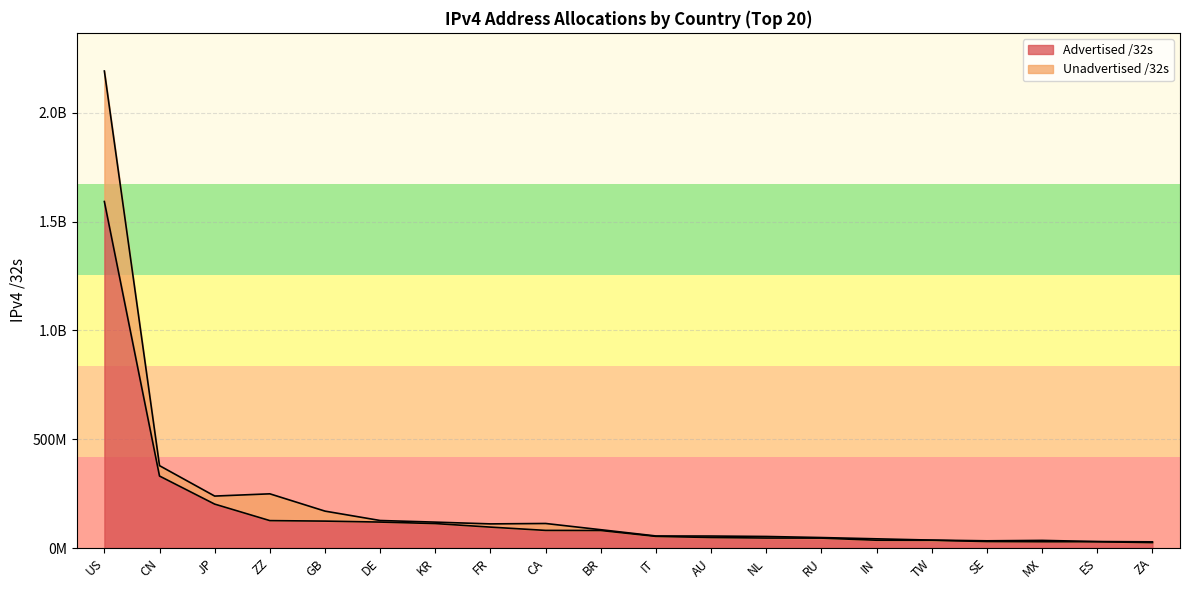

Reading right to left, list all the values displayed in this chart.

Advertised /32s: ZA=24744960	ES=28738880	MX=28768000	SE=29704616	TW=35431680	IN=35763200	RU=45446688	NL=45759456	AU=48279552	IT=53302592	BR=80459776	CA=80884736	FR=95981296	KR=112290560	DE=119160256	GB=123575848	ZZ=125848056	JP=201652992	CN=330601216	US=1592169600
Unadvertised /32s: ZA=28300288	ES=29735808	MX=34934272	SE=33064400	TW=36350208	IN=42178496	RU=48038720	NL=52989888	AU=54948932	IT=55329408	BR=84028672	CA=112672512	FR=110810848	KR=118908544	DE=126344064	GB=169466316	ZZ=248951792	JP=238623808	CN=378406656	US=2191832960